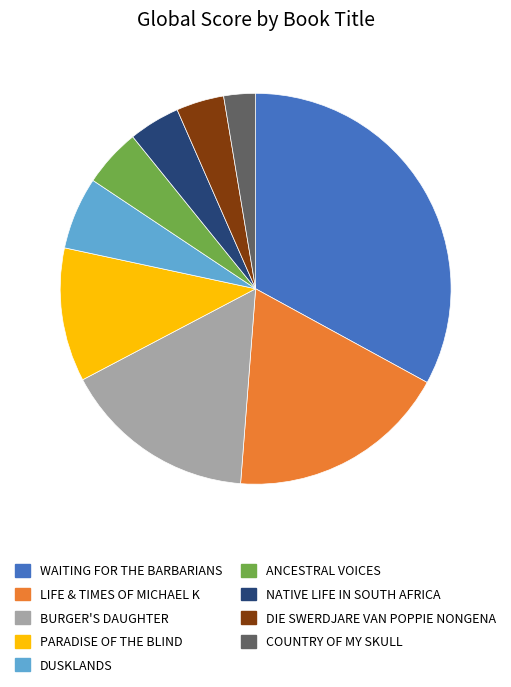

Is there a majority slice in this chart?

No